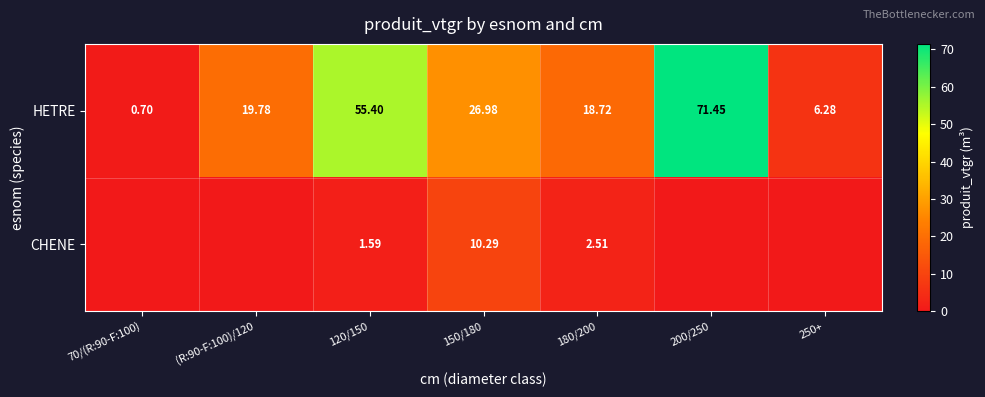

Rank the series at 150/180 from highest to lowest value.

HETRE, CHENE